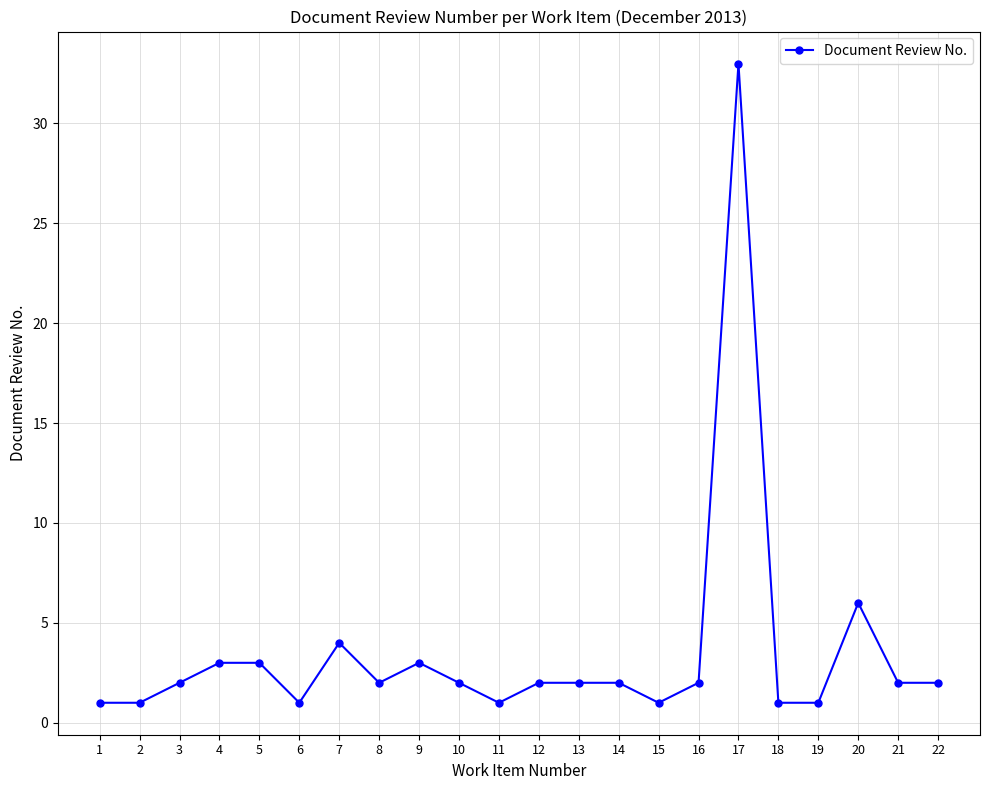

What is the sum of all values?

77